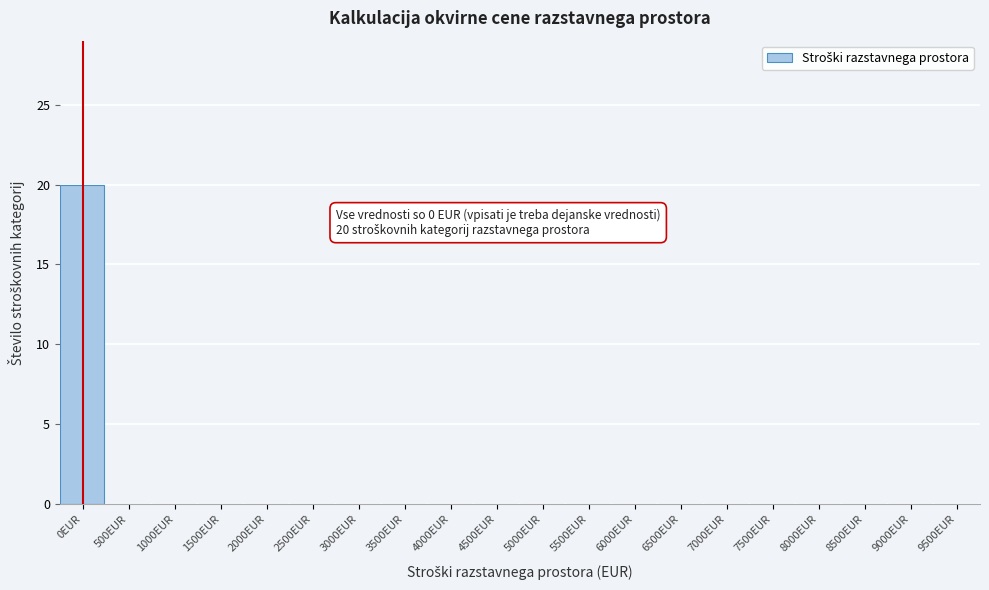

Reading left to right, list all the values displayed in this chart.

0EUR=20	500EUR=0	1000EUR=0	1500EUR=0	2000EUR=0	2500EUR=0	3000EUR=0	3500EUR=0	4000EUR=0	4500EUR=0	5000EUR=0	5500EUR=0	6000EUR=0	6500EUR=0	7000EUR=0	7500EUR=0	8000EUR=0	8500EUR=0	9000EUR=0	9500EUR=0